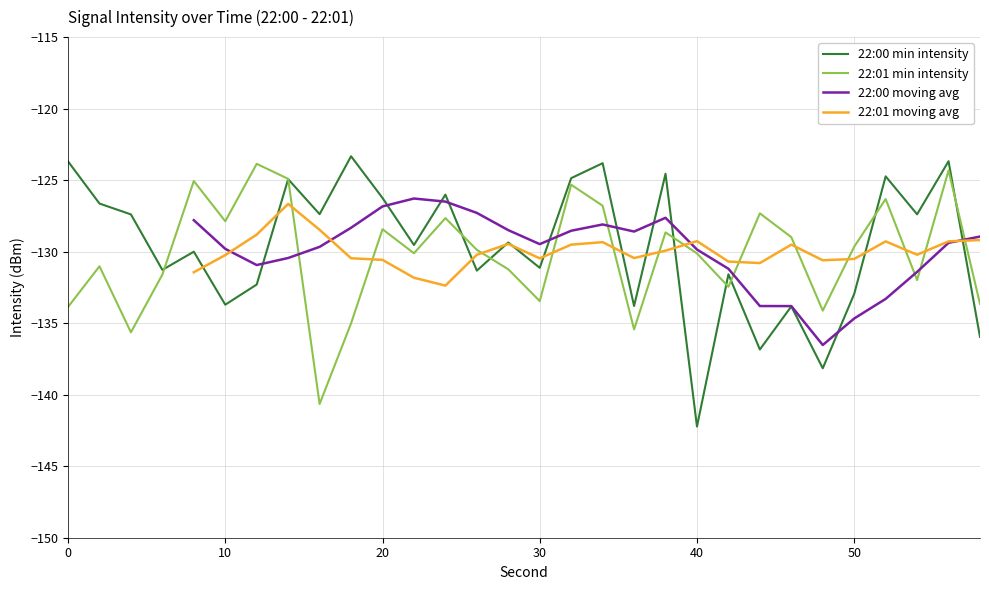

What is the average value of the 22:01 (sec 0-58) series?

-130.2